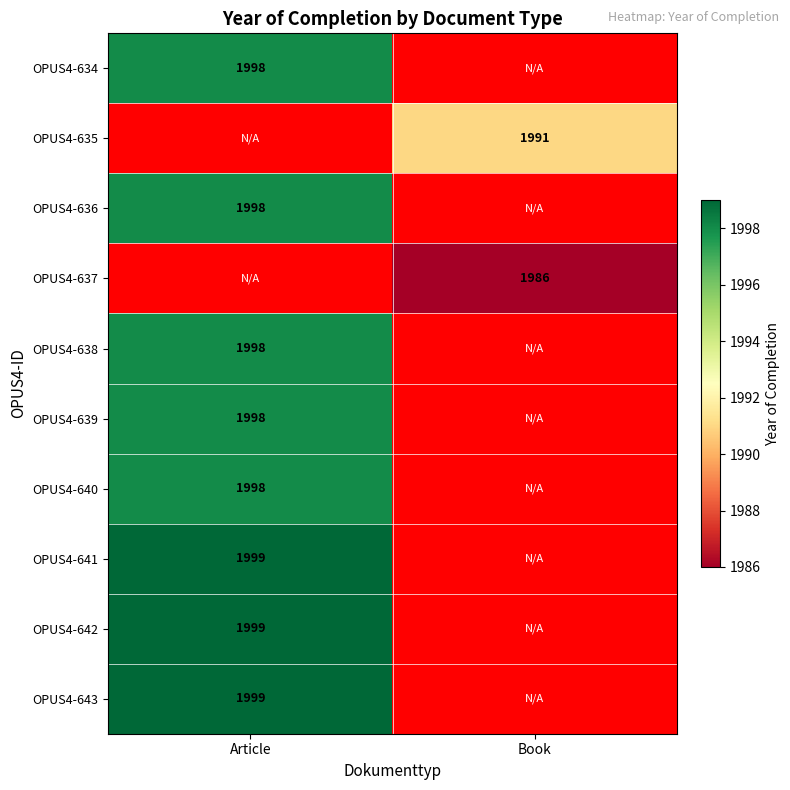

The OPUS4-636 series shows 2942 at Article. True or false?

False